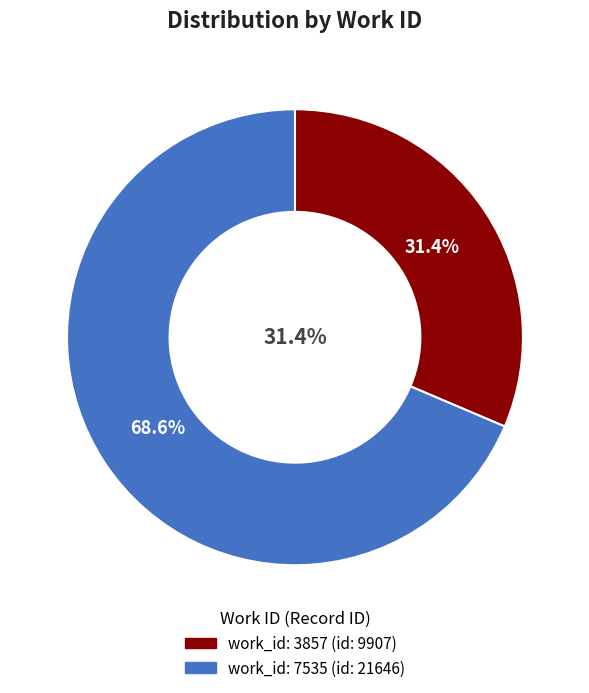

Does 7535 account for over 50% of the chart?

Yes